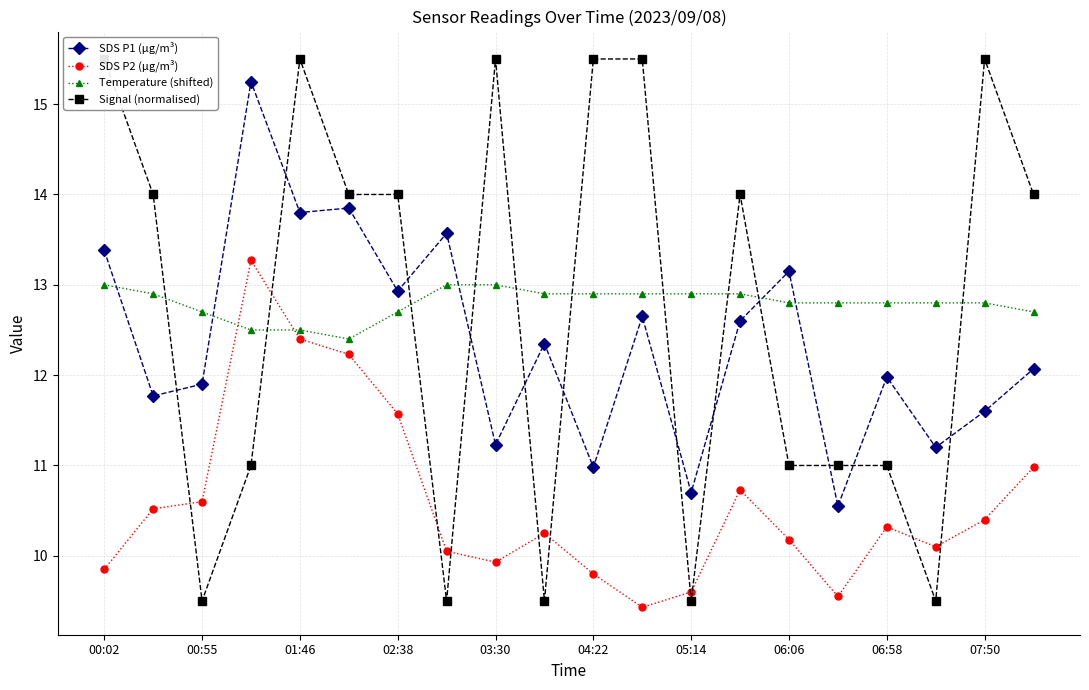

What is the spread (max minus min) of values at 17?

3.3